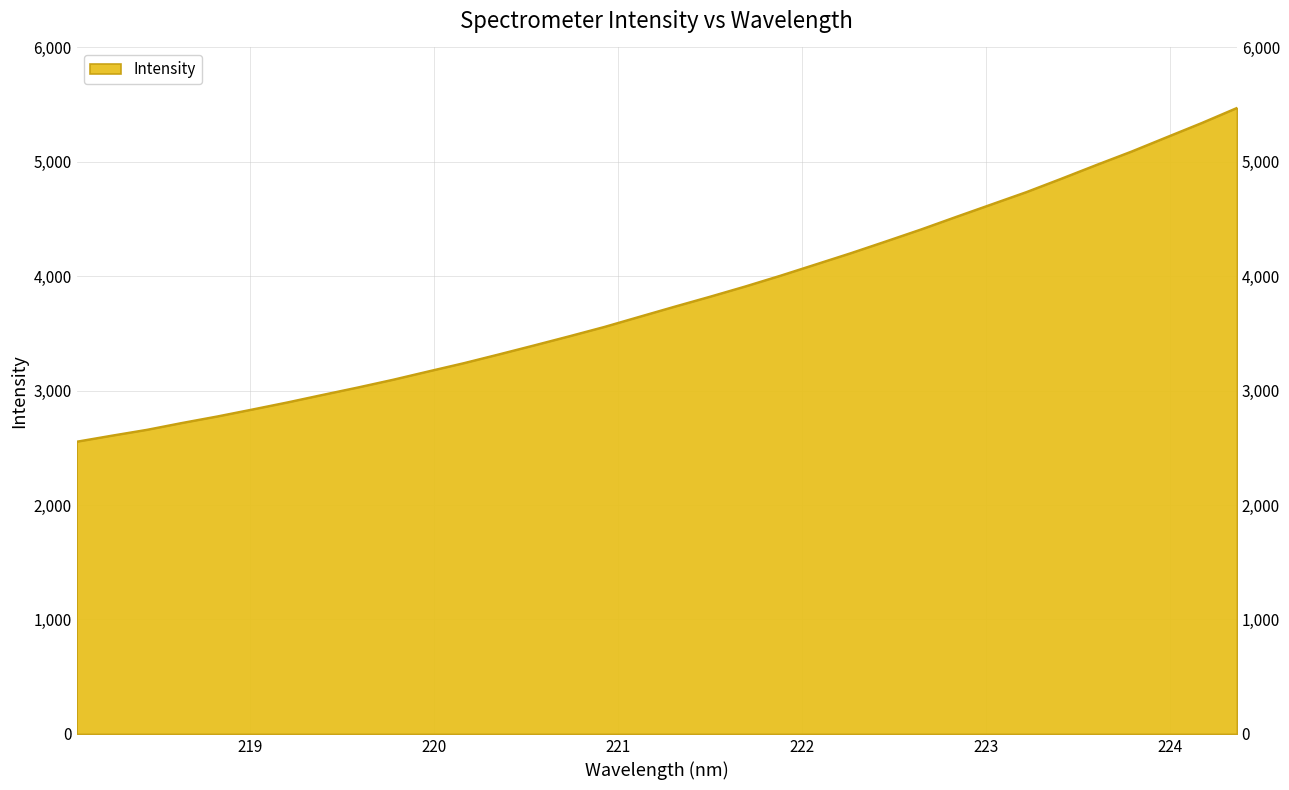

How many lines are shown in the chart?

1